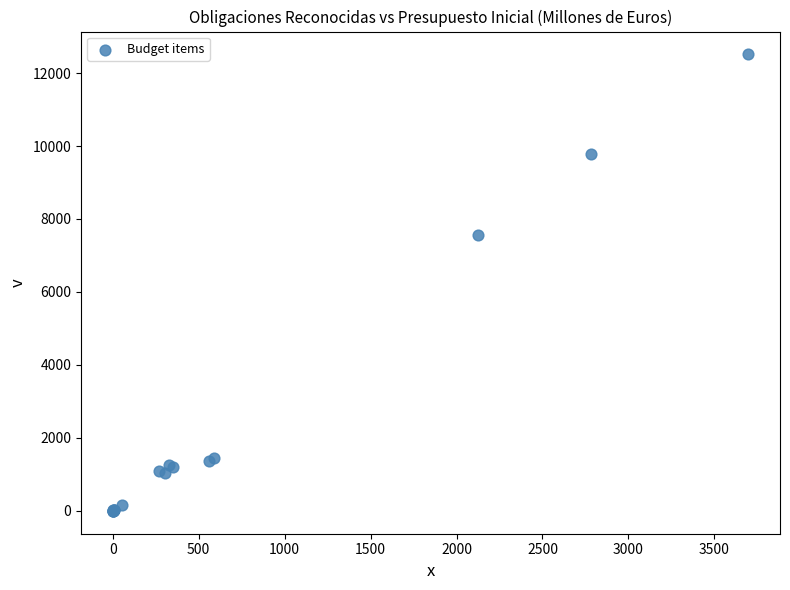

What Y value in the scatter plot is closest to 6255?

7551.7